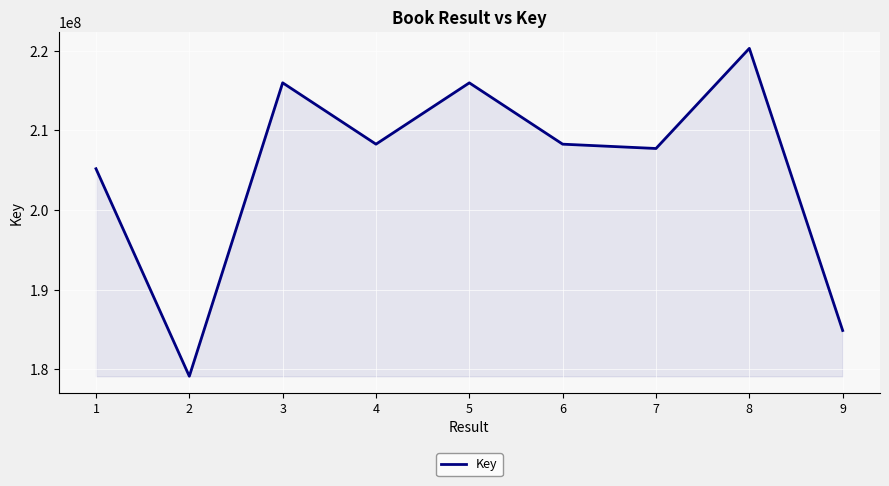

What is the difference between the values at 7 and 9?

22860442